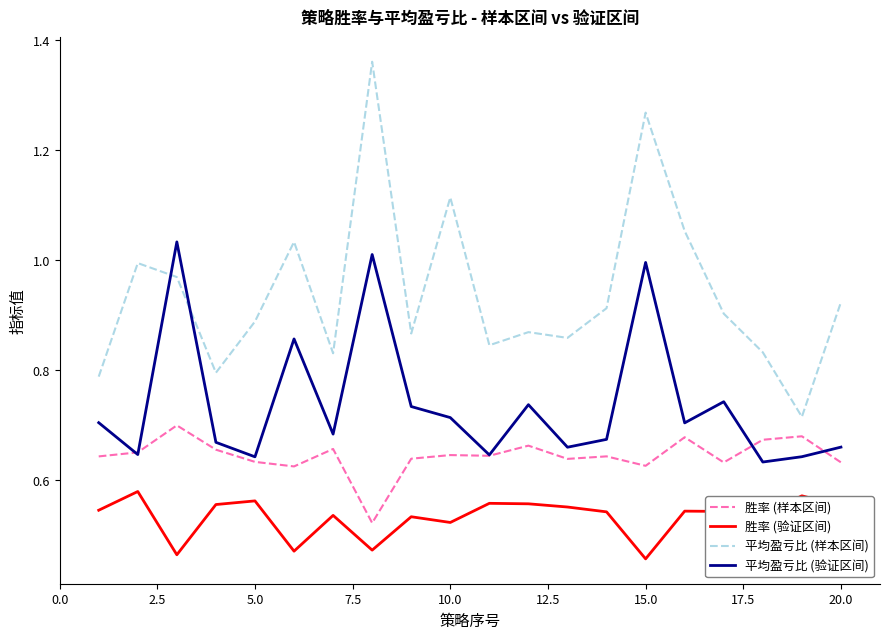

Rank the series by their average value, from highest to lowest.

平均盈亏比 (样本区间), 平均盈亏比 (验证区间), 胜率 (样本区间), 胜率 (验证区间)